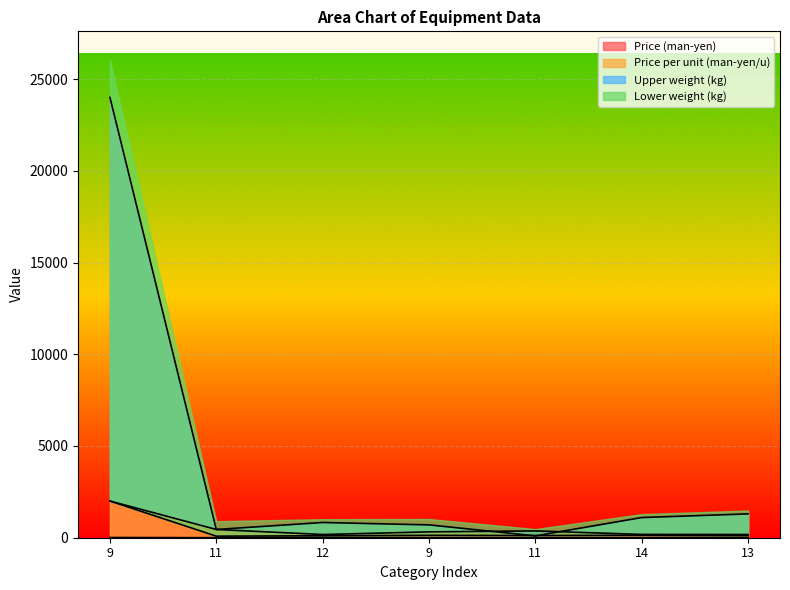

At which category does Price (man-yen) reach its first local valley?

11